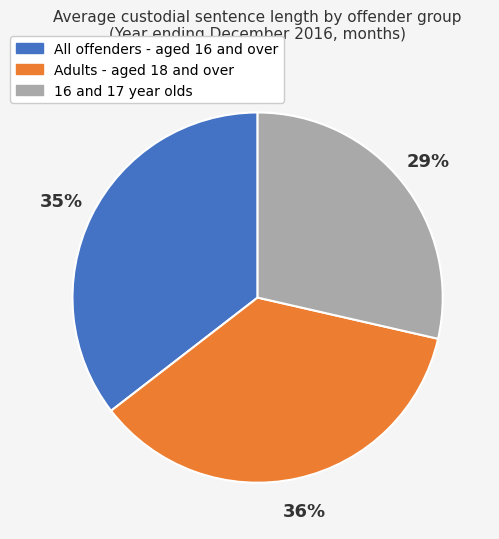

To the nearest percent, what is the difference between the Adults - aged 18 and over and 16 and 17 year olds slice percentages?

7%